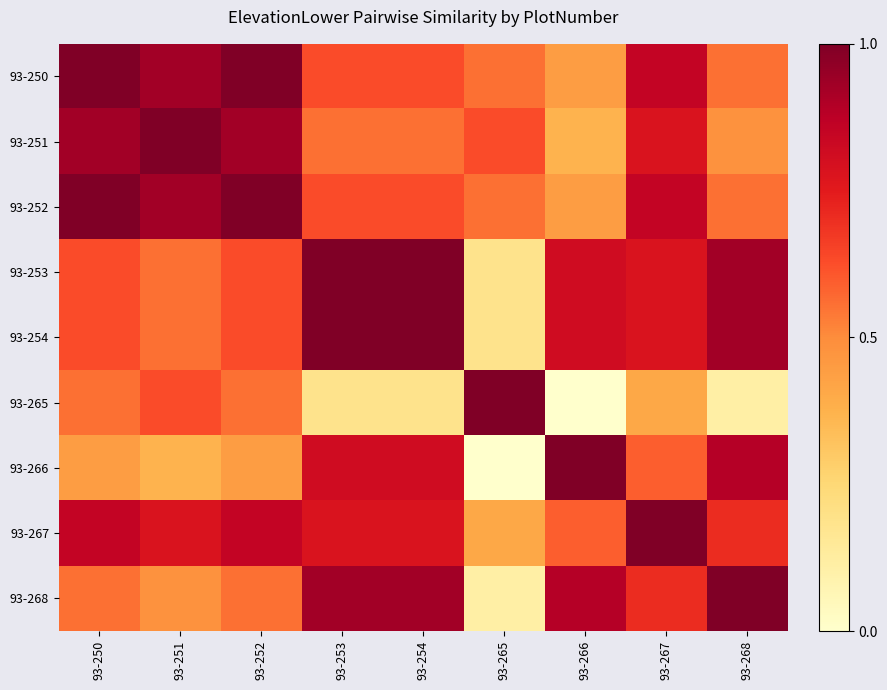

At 93-253, list the series in order from smallest to largest.

93-265, 93-251, 93-250, 93-252, 93-267, 93-266, 93-268, 93-253, 93-254